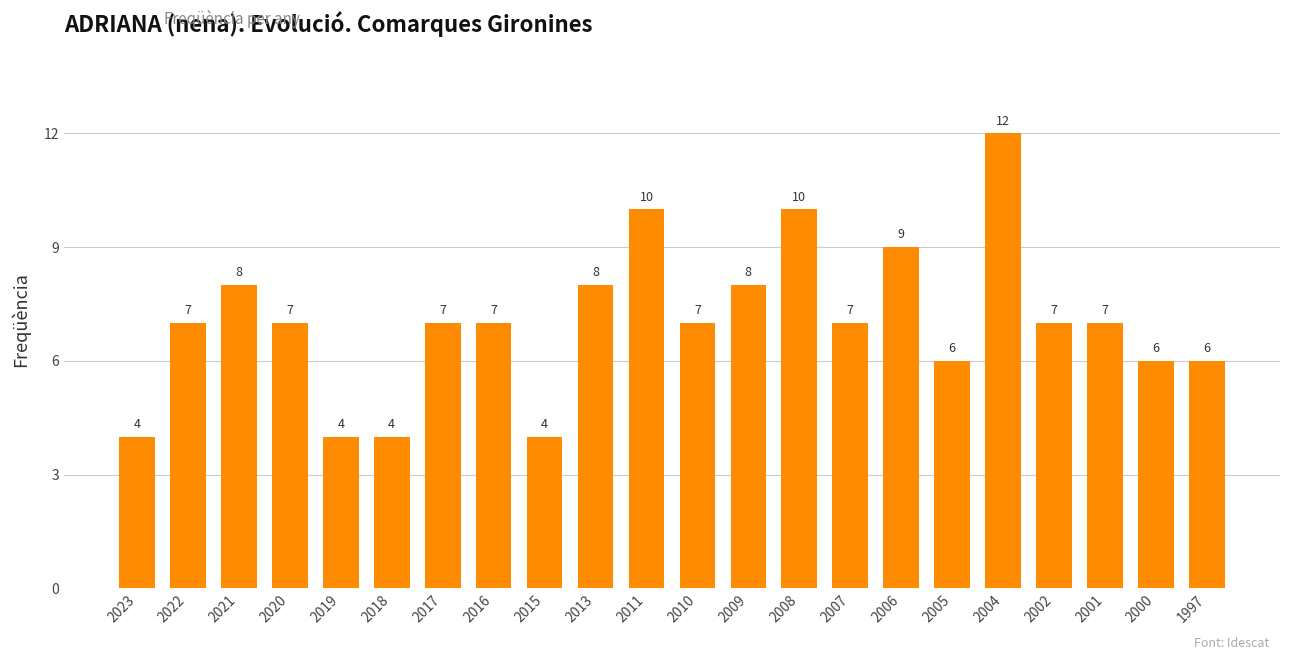

True or false: the data shows 11 at 2002.

False